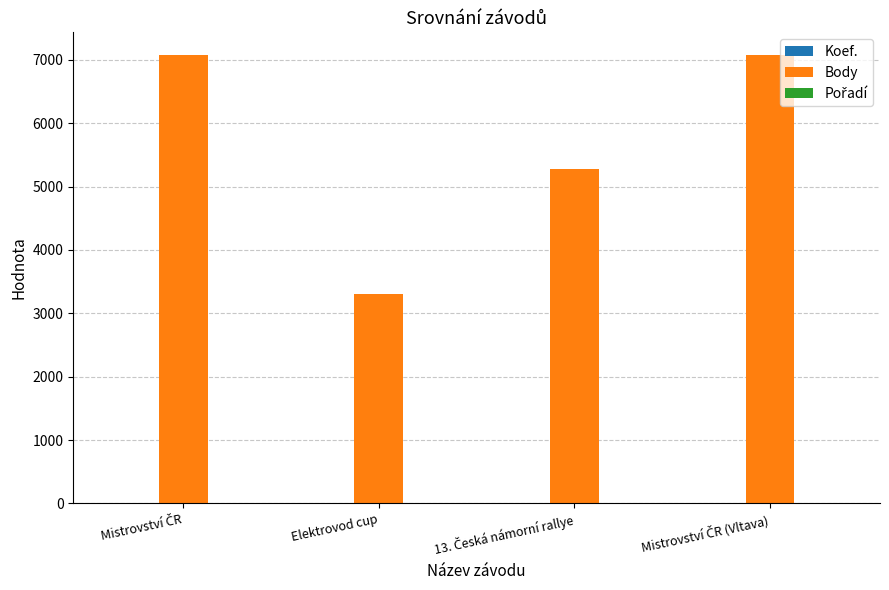

How many categories are shown in the chart?

4